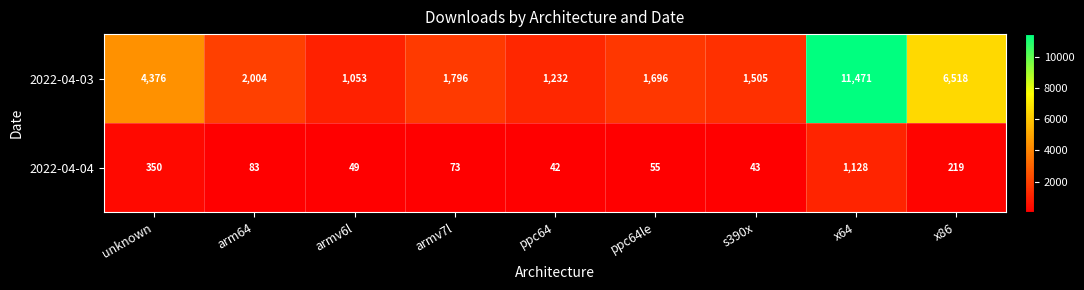

What is the difference between the maximum and minimum values in the 2022-04-03 series?

10418